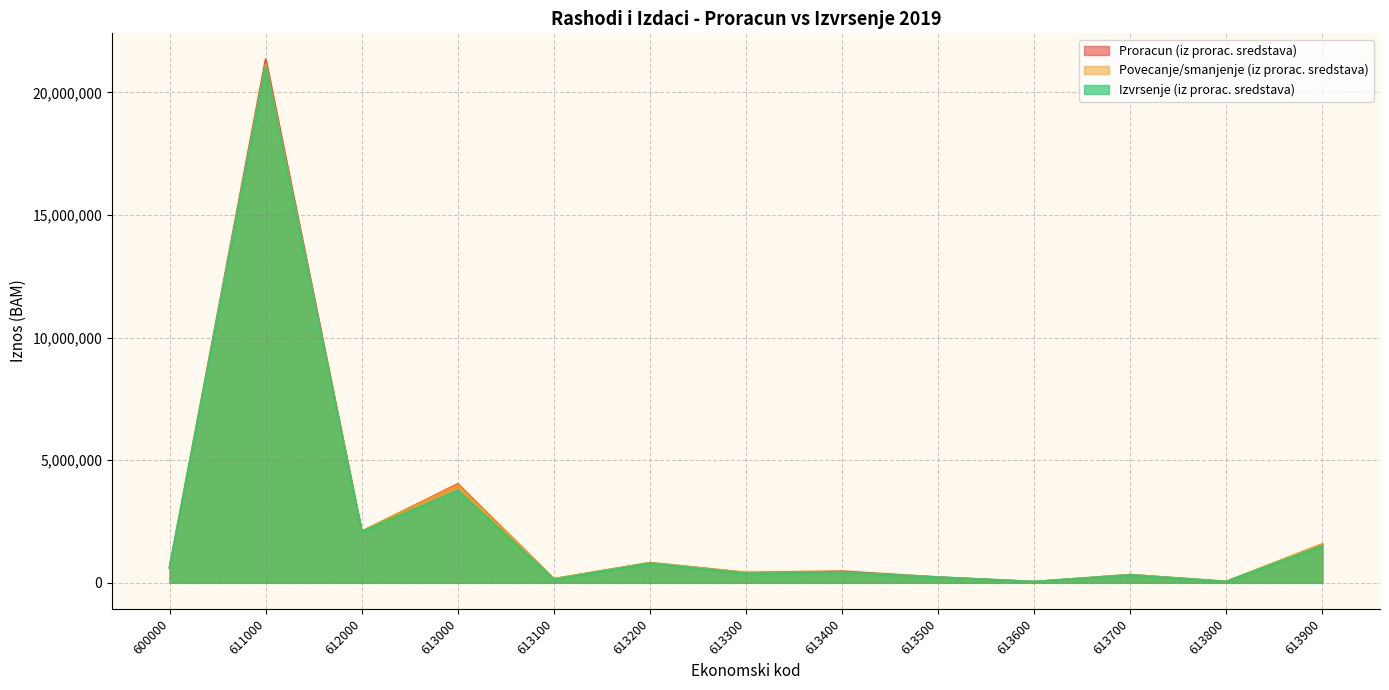

How many distinct data groups are displayed?

3